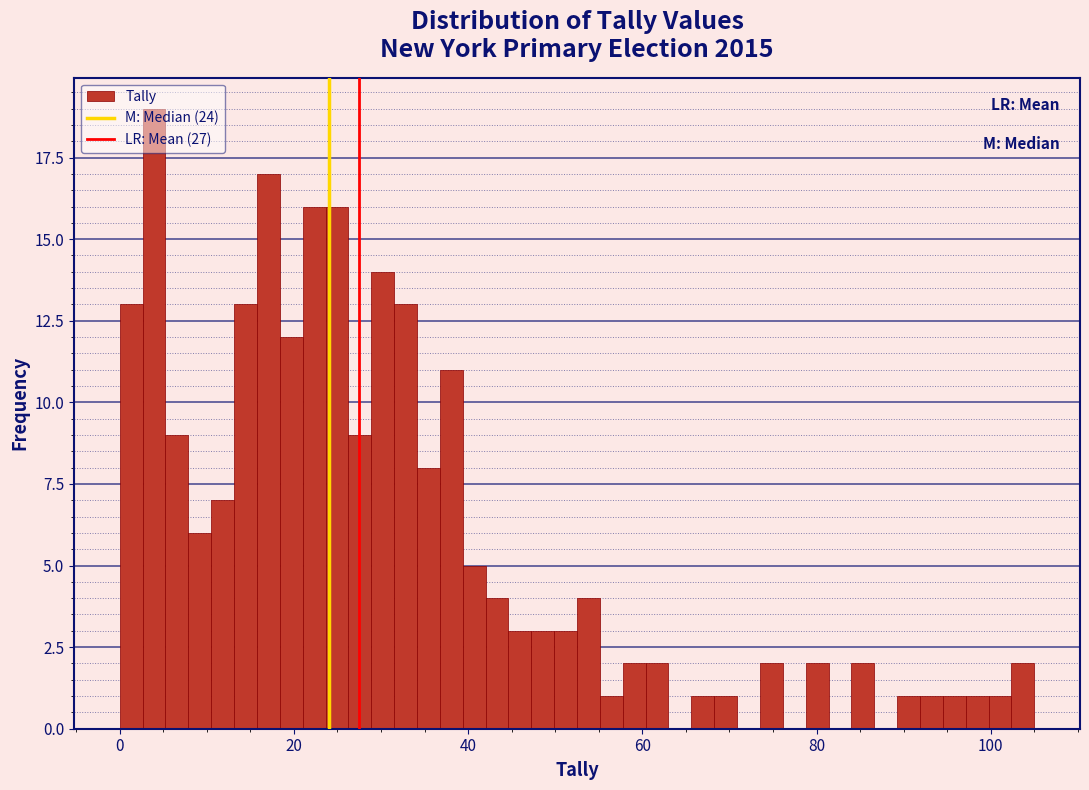

Around what value on the x-axis is the tallest bar? Give the approximate position of its centre, as read against the axis.

4